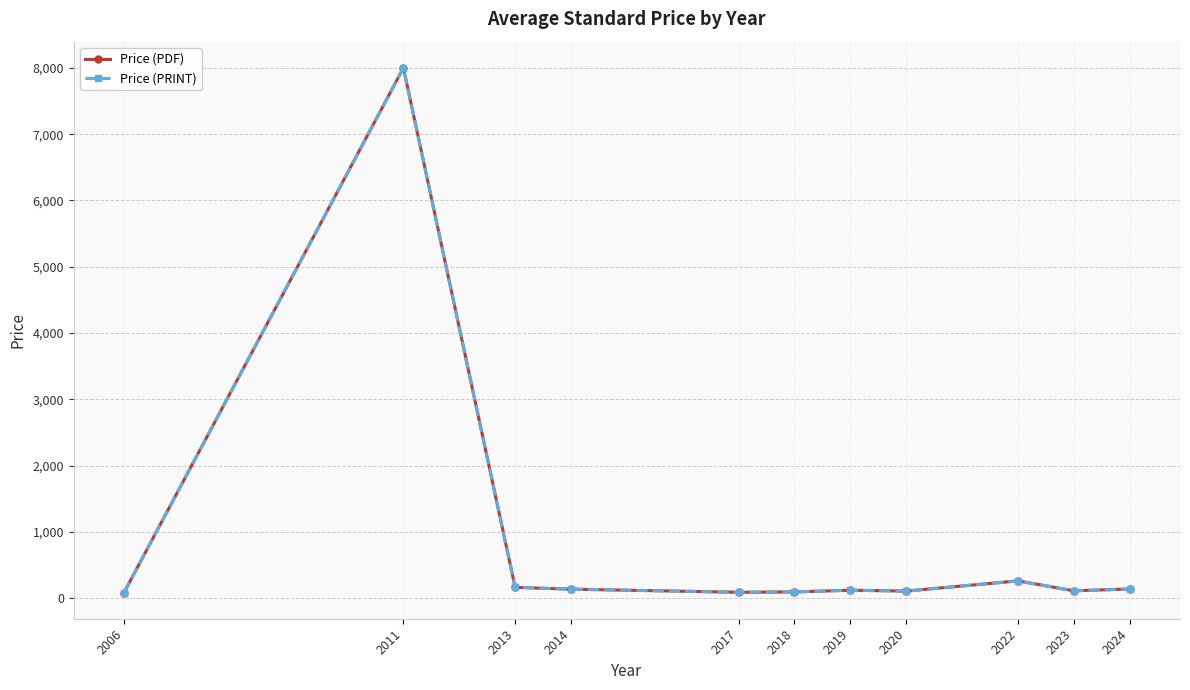

Is this an area chart (filled region under the line)?

No